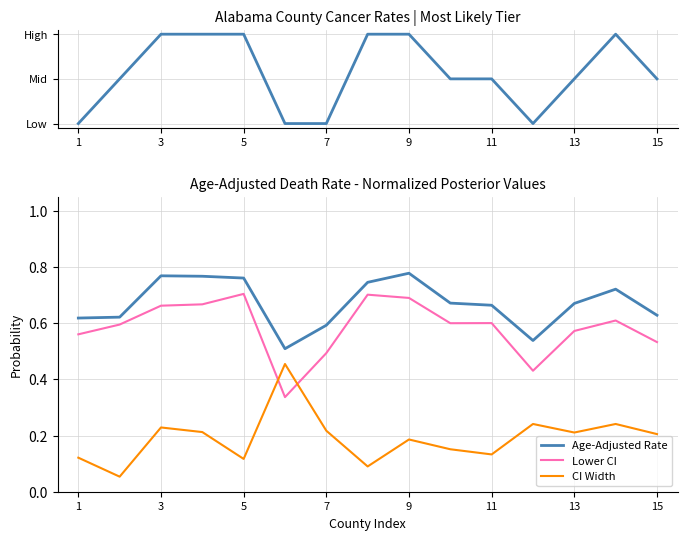

Which series has the largest total across all categories?

Rate Category